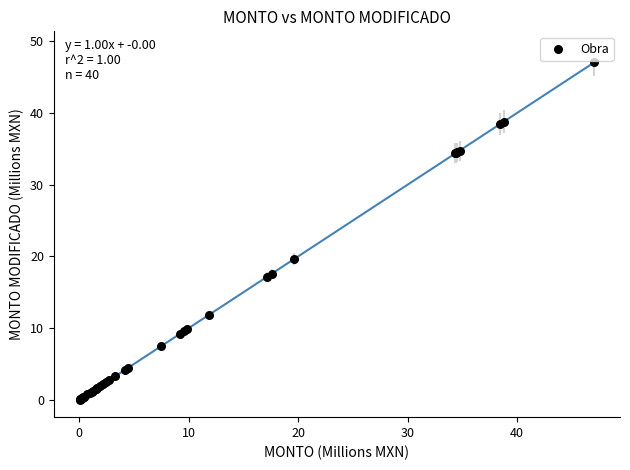

What Y value in the scatter plot is closest to 23?

19.6